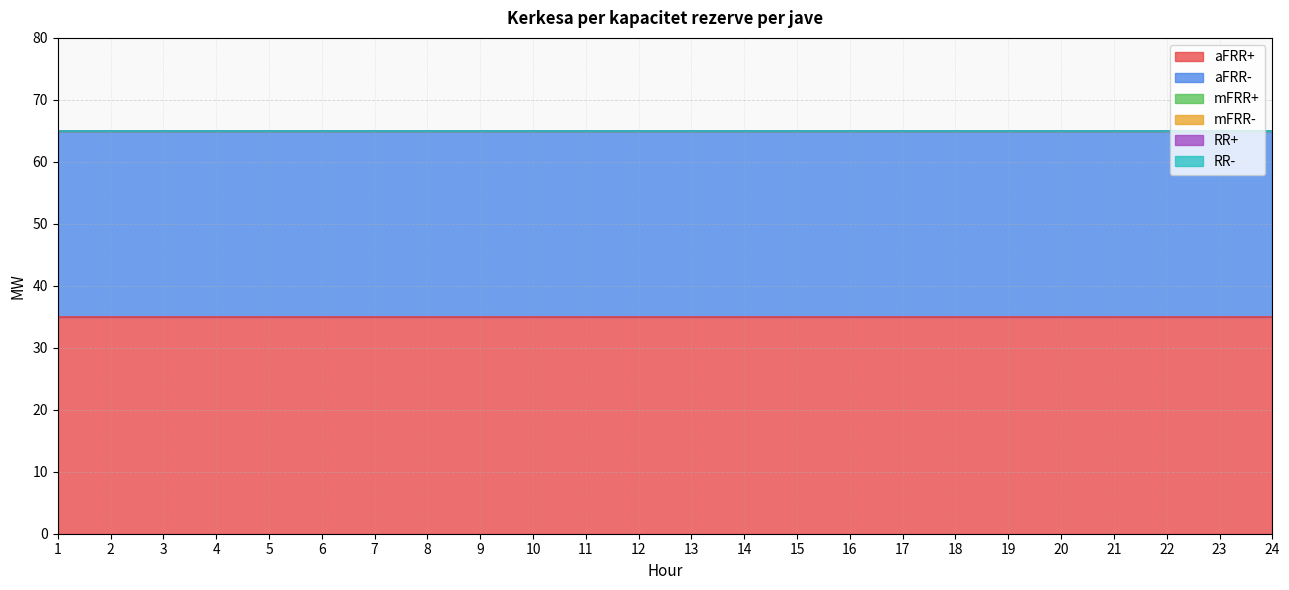

Is the value of RR- at 3 greater than the value of aFRR+ at 24?

No